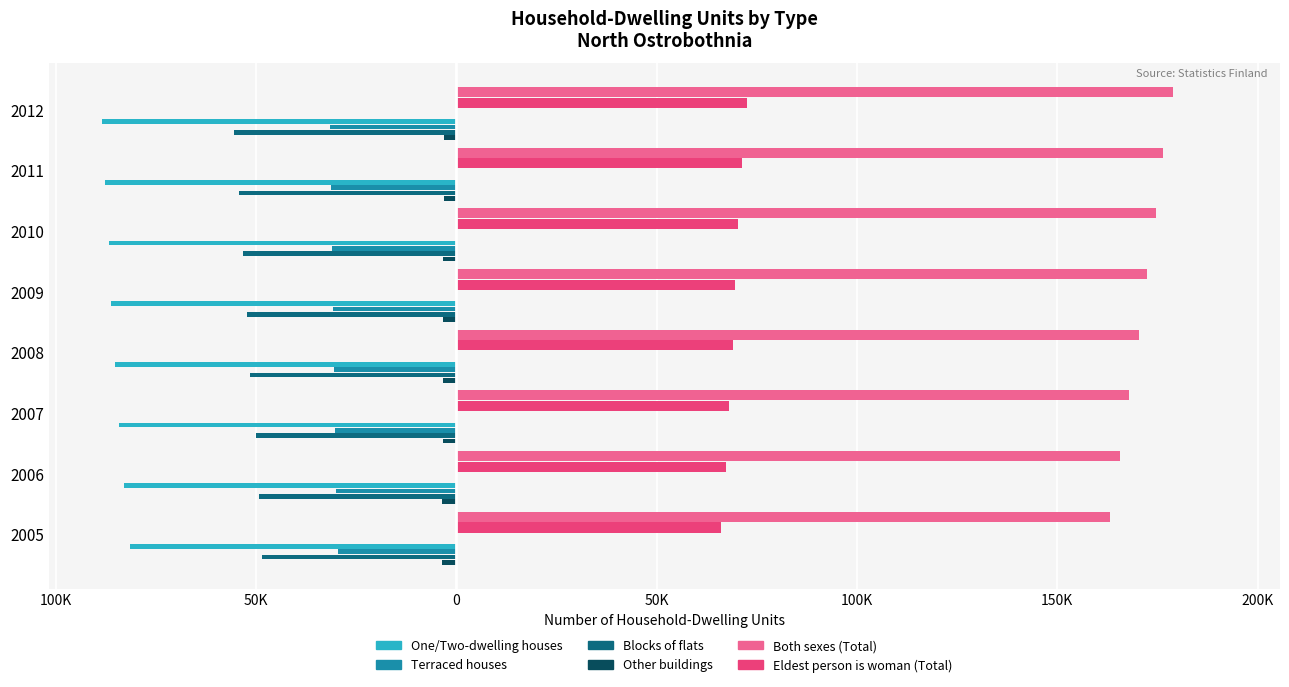

Reading left to right, transcribe all the data shown in this chart.

One/Two-dwelling houses: -81567	-82867	-84116	-85099	-86067	-86757	-87623	-88432
Terraced houses: -29549	-30074	-30309	-30481	-30810	-31019	-31268	-31597
Blocks of flats: -48529	-49340	-50117	-51457	-52168	-53340	-54304	-55556
Other buildings: -3573	-3471	-3445	-3406	-3379	-3393	-3157	-3169
Both sexes (Total): 163218	165752	167987	170443	172424	174509	176352	178754
Eldest person is woman (Total): 66174	67180	68073	68932	69561	70361	71304	72468